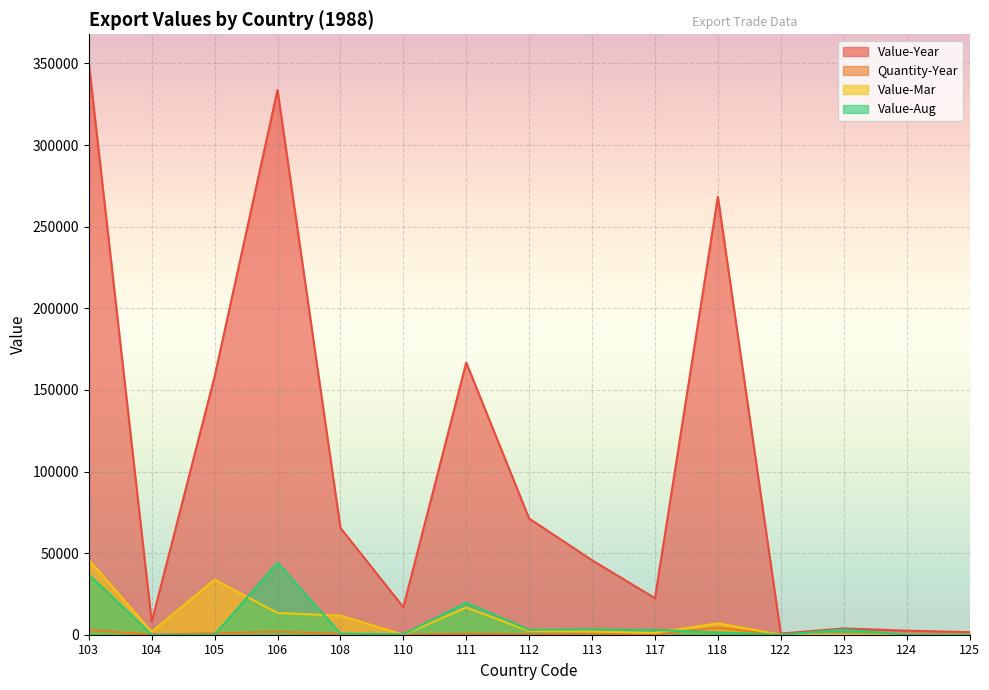

Is the value of Value-Year at 104 greater than the value of Quantity-Year at 105?

Yes